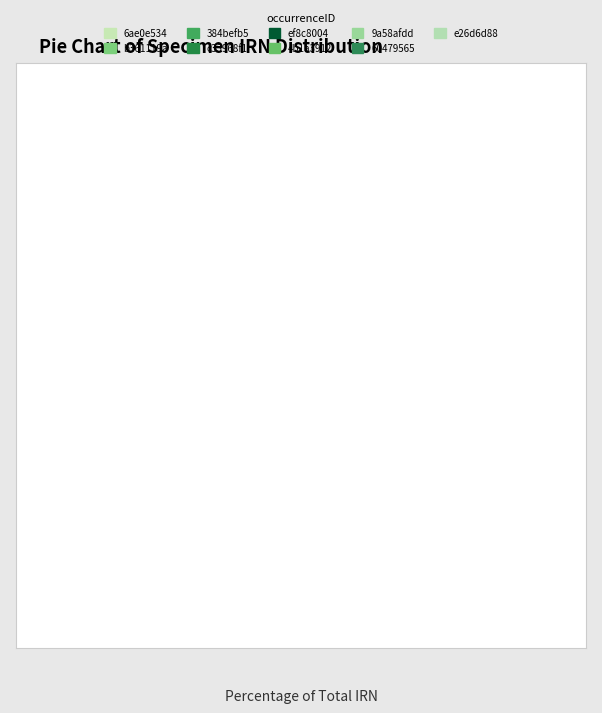

Does any single category account for the majority?

No